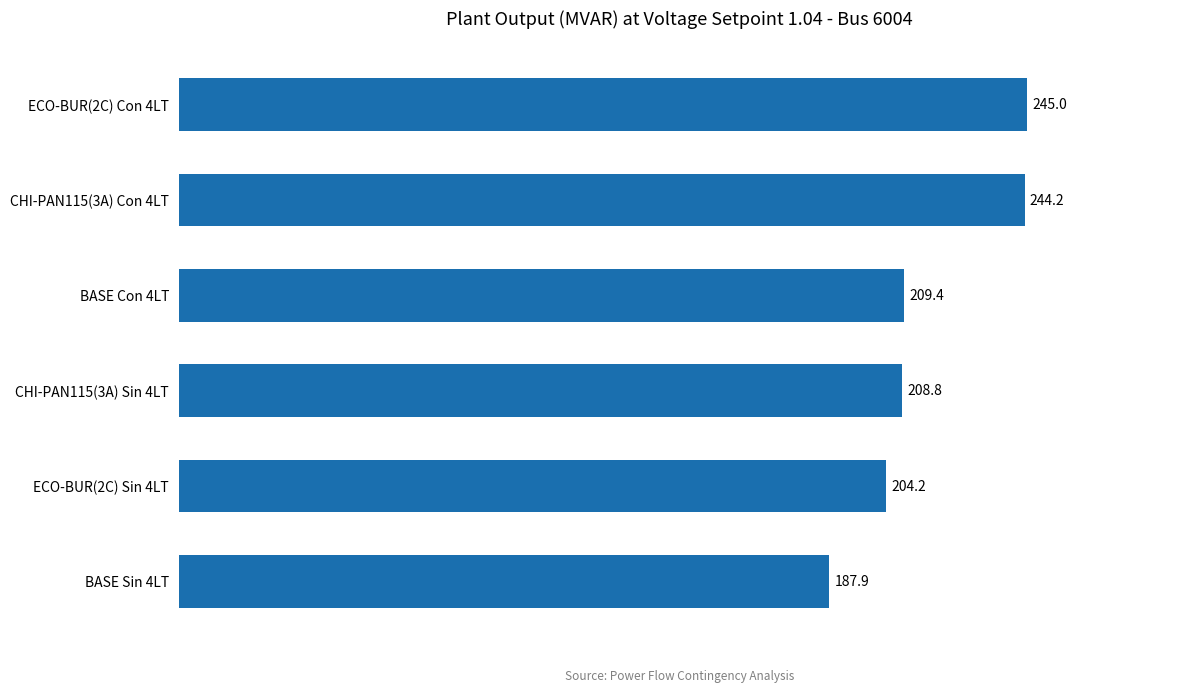

What is the sum of all values?

1299.4